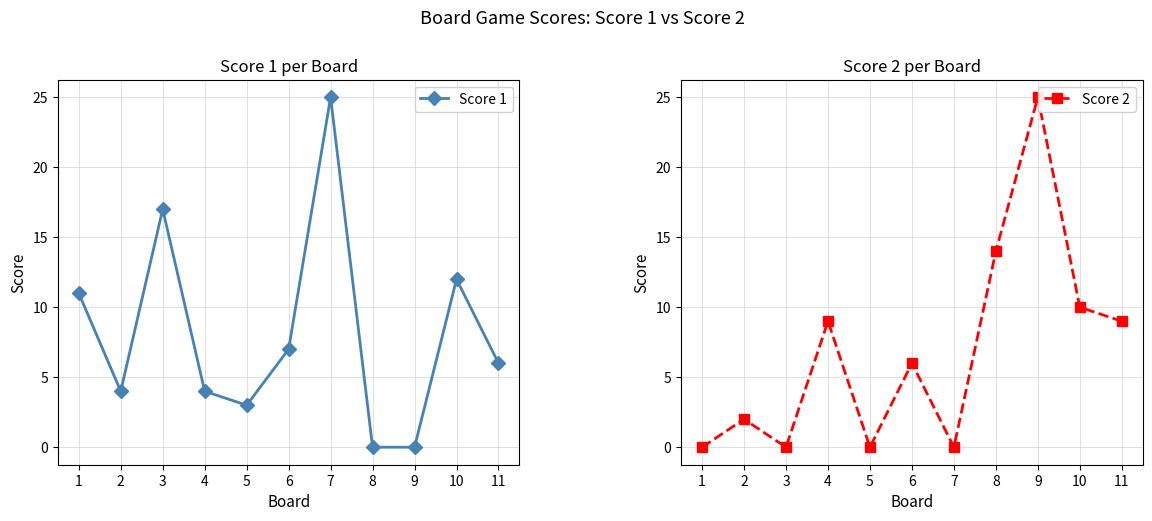

After their last crossing, which series has the higher values: Score 1 or Score 2?

Score 2